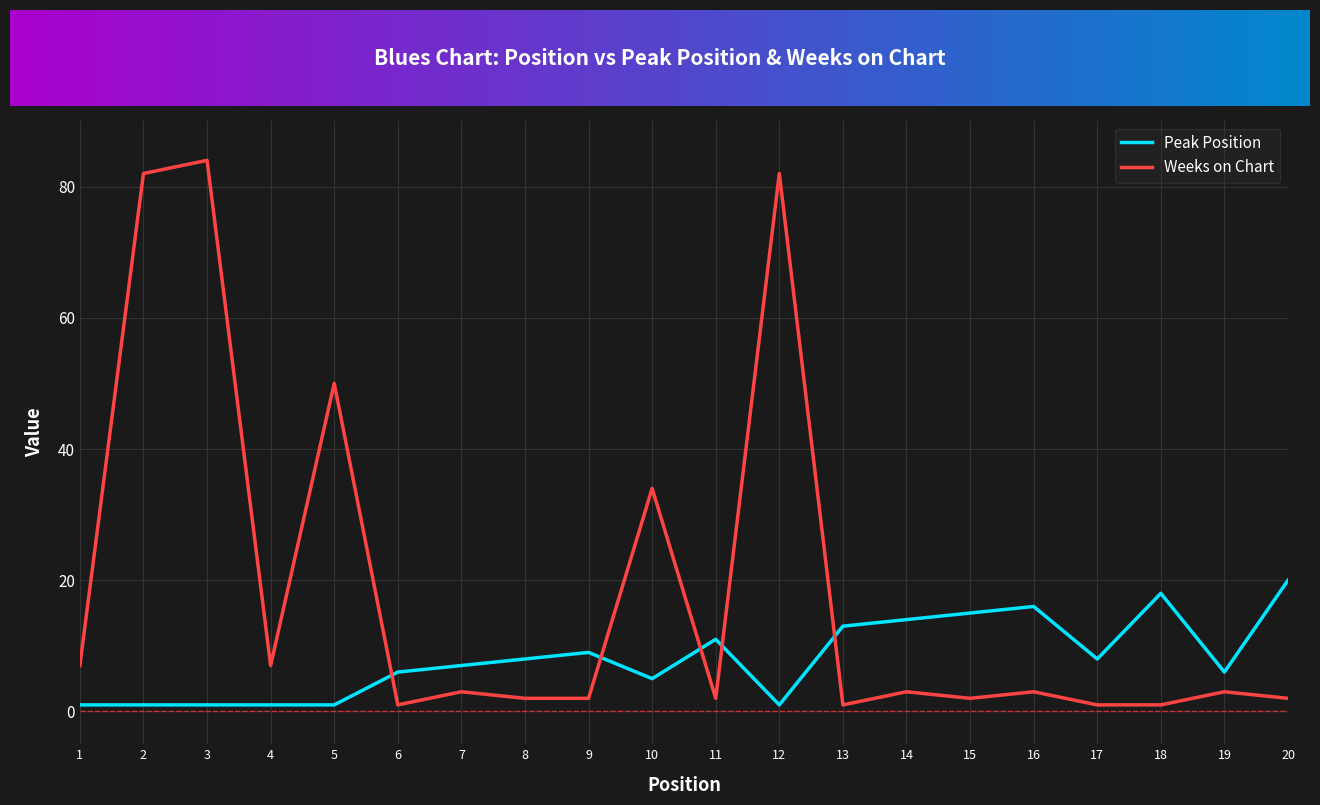

At 13, list the series in order from smallest to largest.

Weeks on Chart, Peak Position